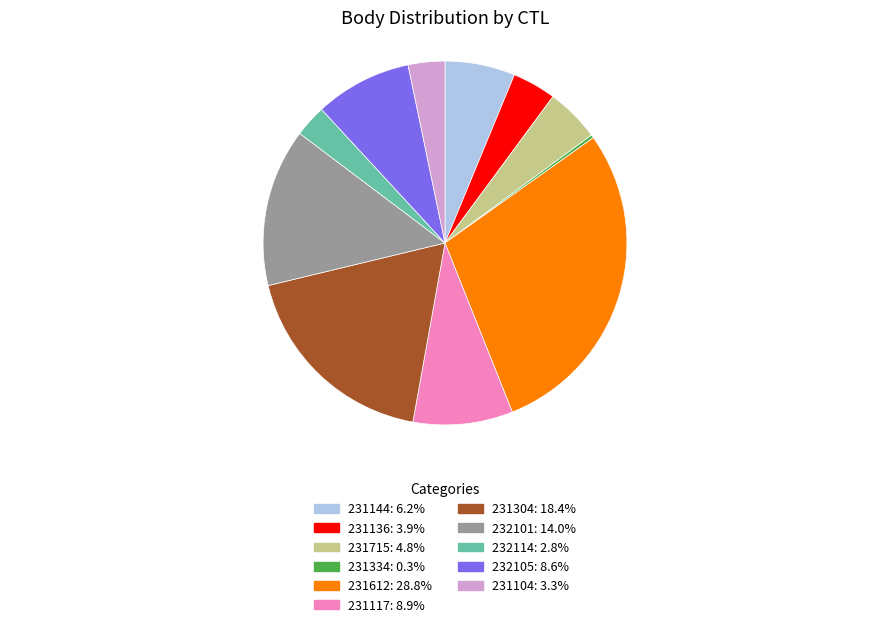

Count the number of slices in the pie.

11